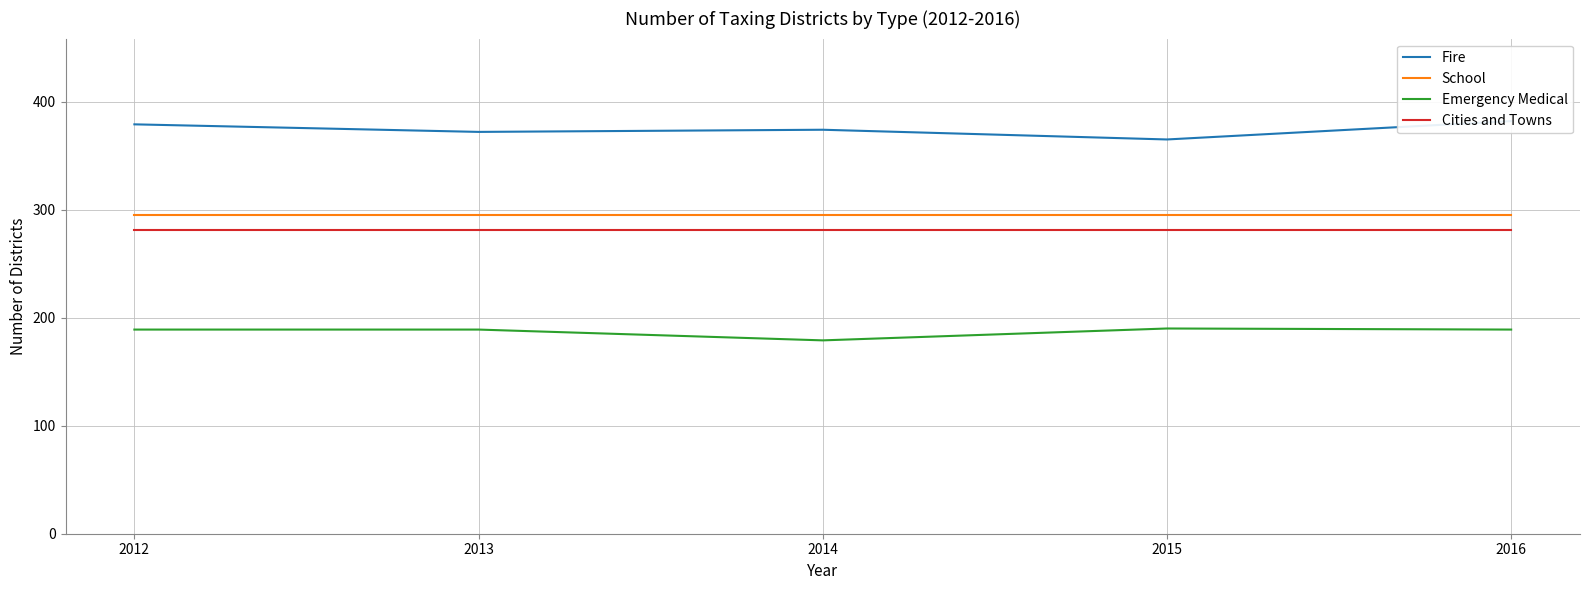

Is it true that School equals 477 at 2016?

False